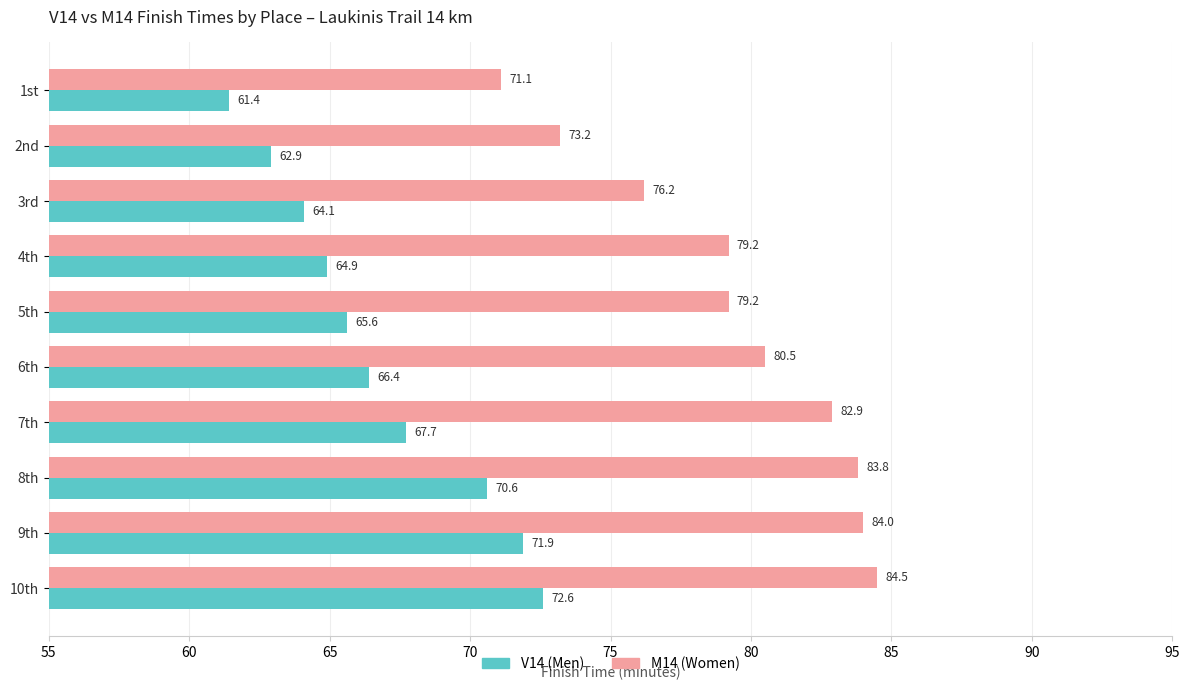

Which series has the widest spread of values?

M14 (Women)